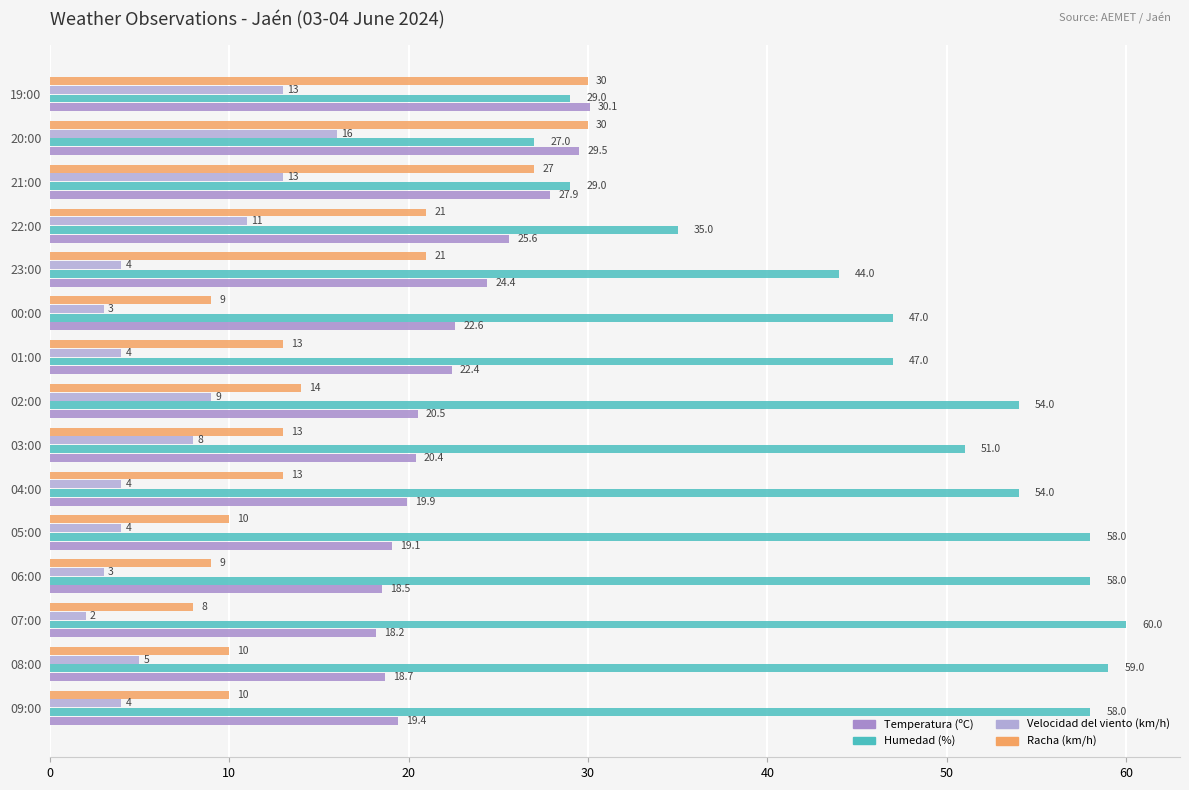

Rank the series by their average value, from highest to lowest.

Humedad (%), Temperatura (ºC), Racha (km/h), Velocidad del viento (km/h)